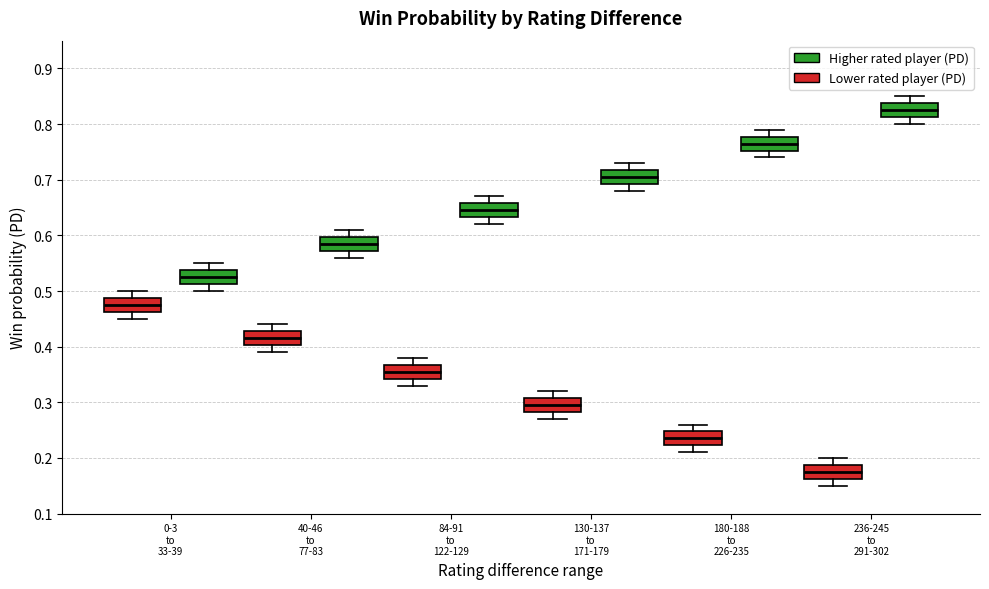

Which box's median line is the lowest?

236-245 to 291-302 (Lower rated player (PD))